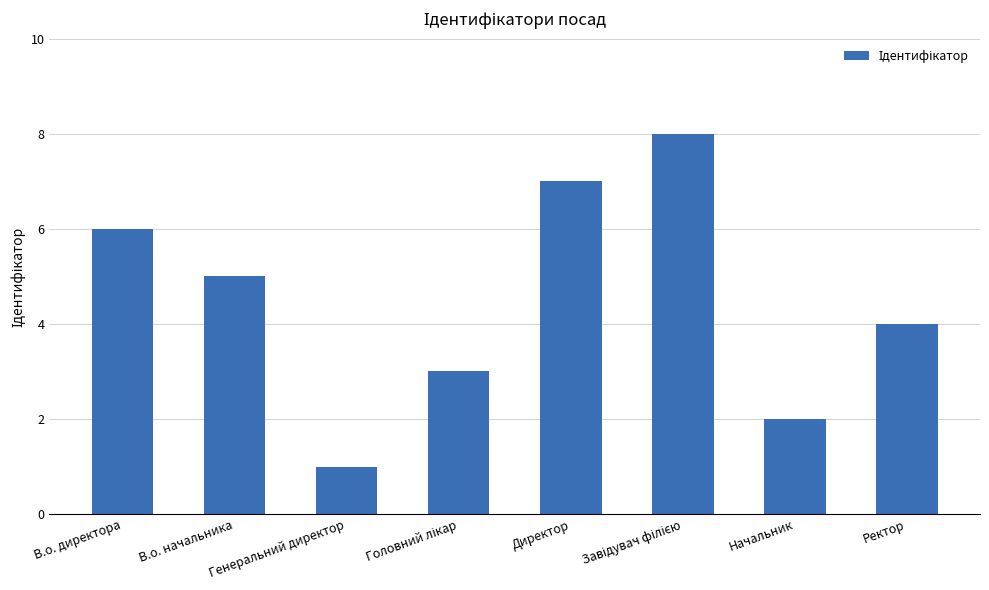

Which label corresponds to the smallest value in the chart?

Генеральний директор